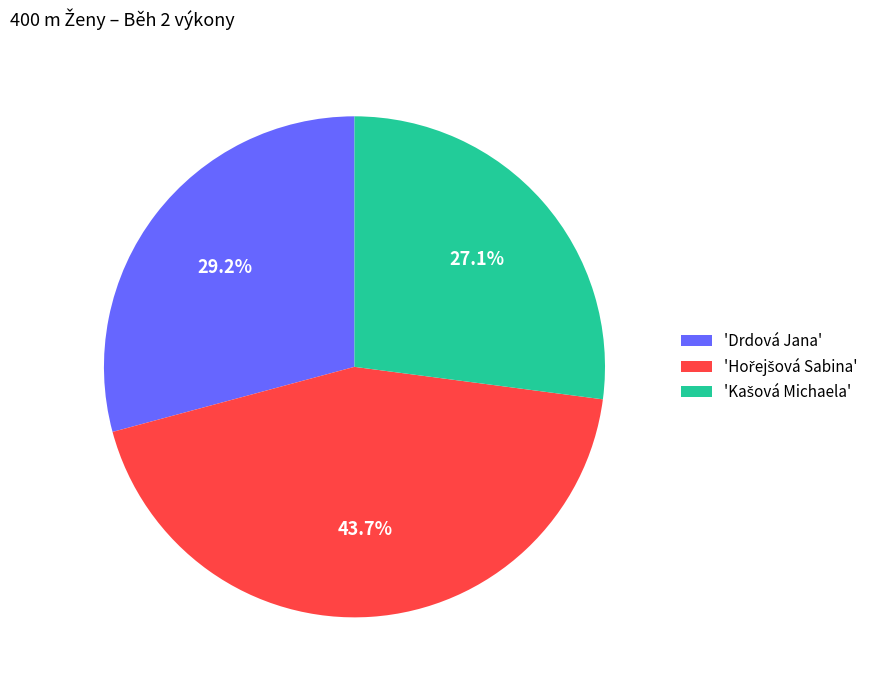

How many slices are in this pie chart?

3